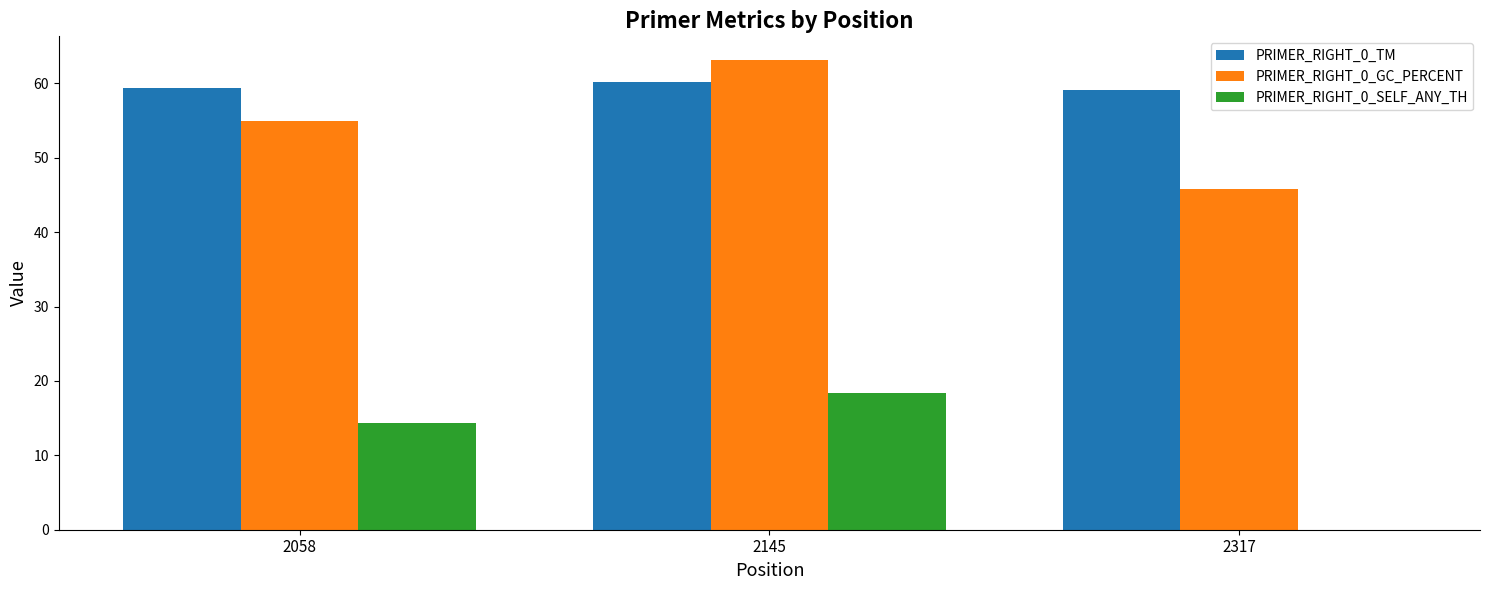

Is it true that PRIMER_RIGHT_0_GC_PERCENT equals 55.0 at 2058?

True